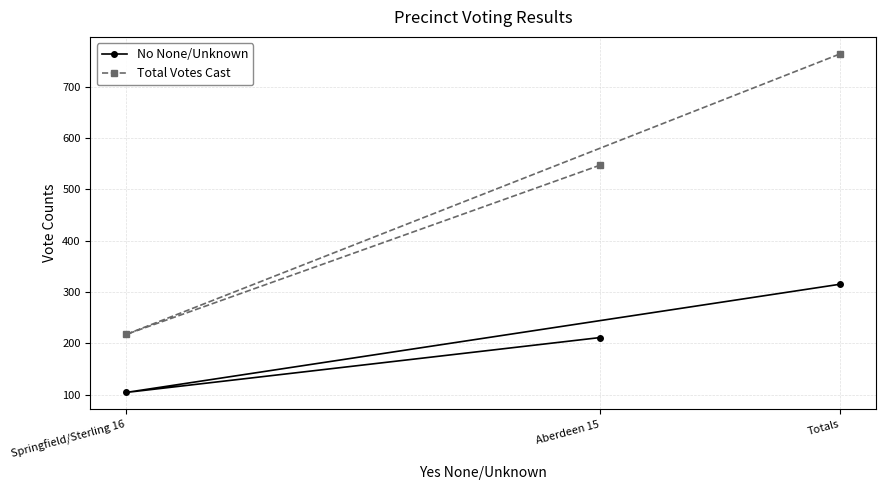

What is the total value across all series at Springfield/Sterling 16?

321